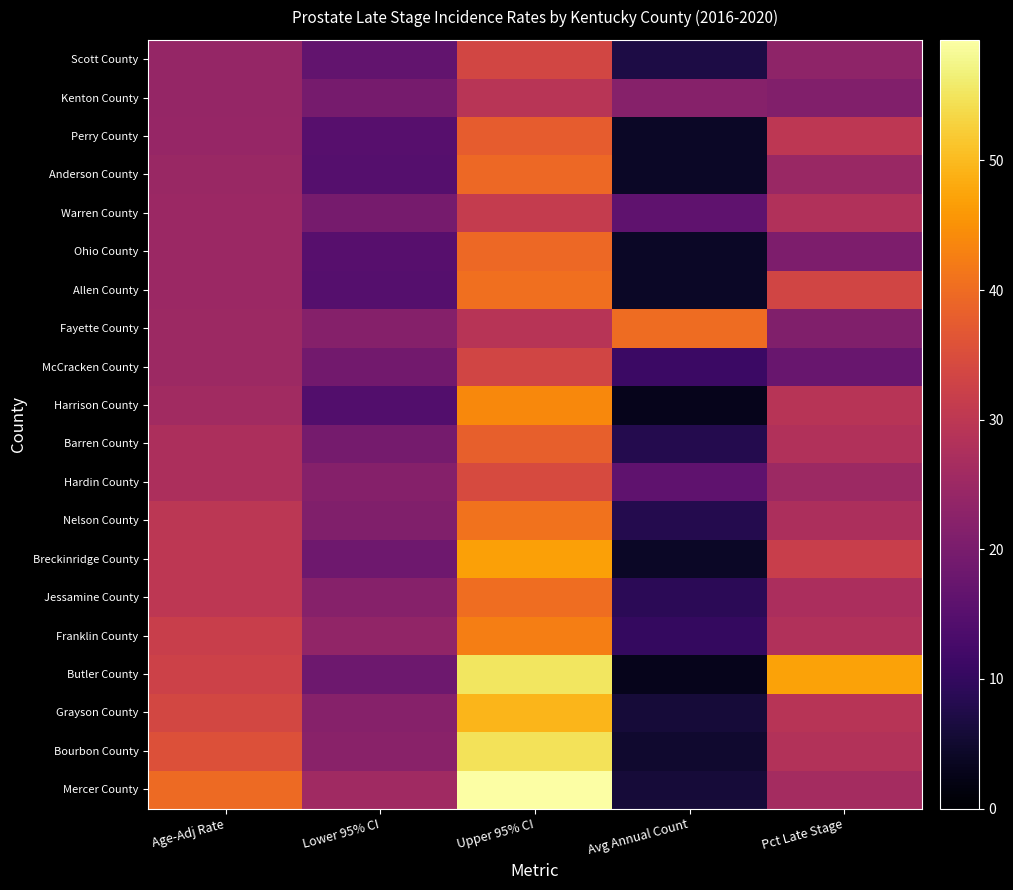

Count the number of data series in this chart.

20